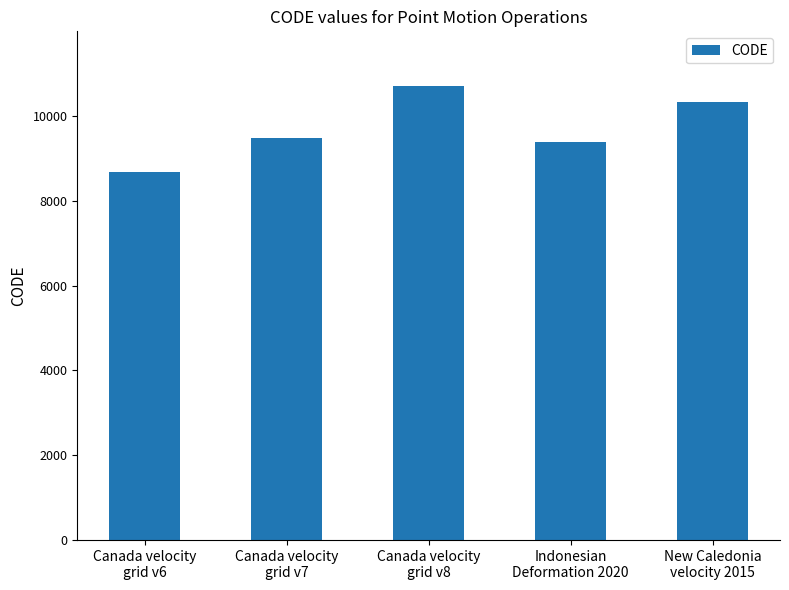

Approximately how many times larger is the value at Canada velocity
grid v6 compared to Indonesian
Deformation 2020?

0.9